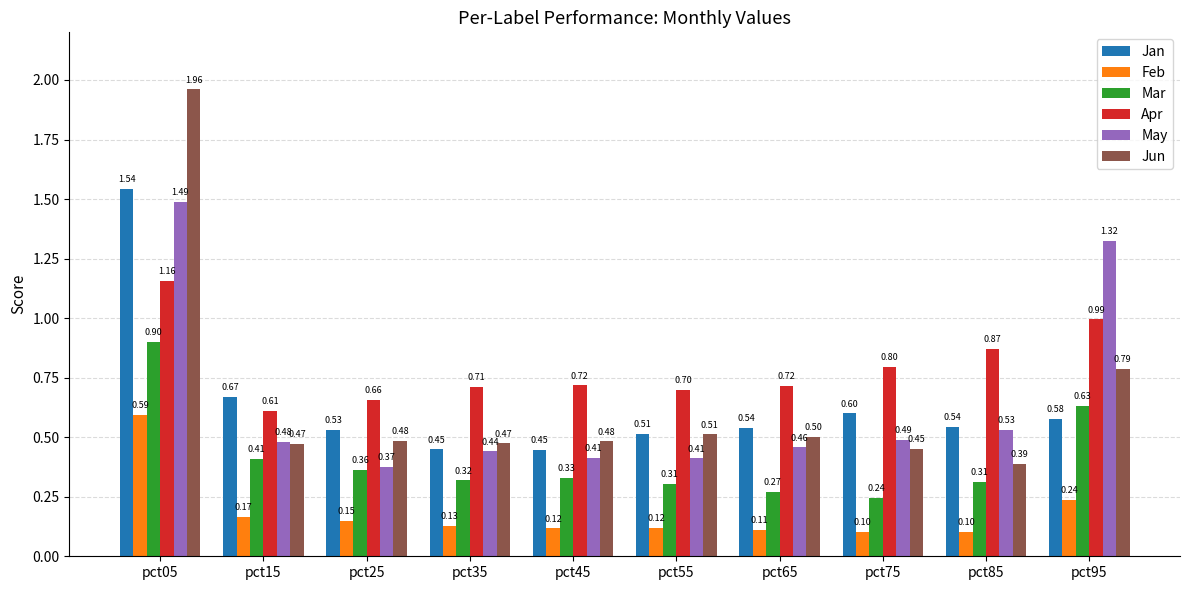

What value does the Jun series have at pct25?

0.5